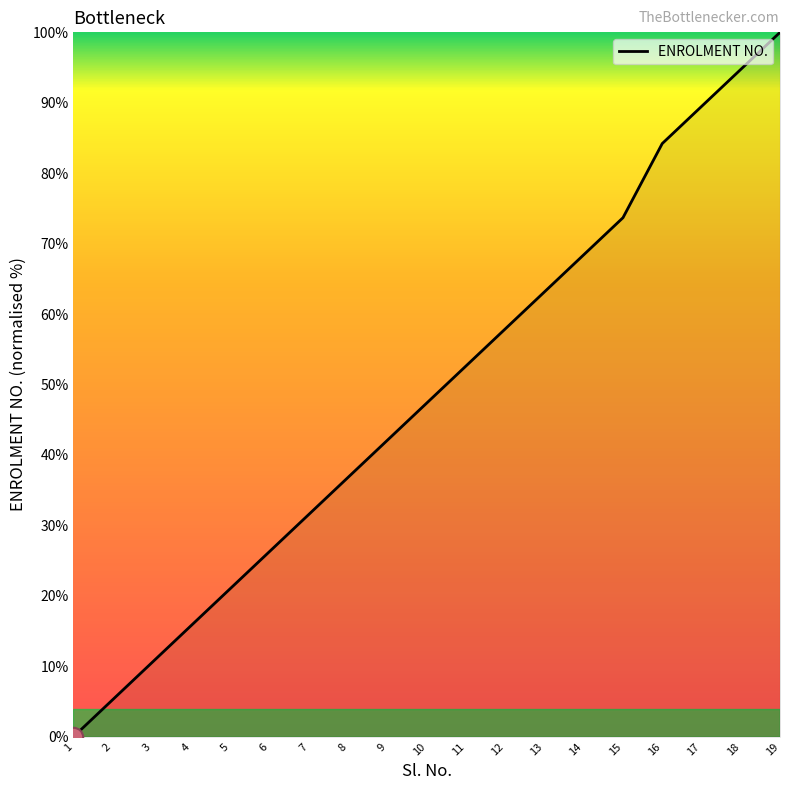

The value at 3 is 10.5. True or false?

True